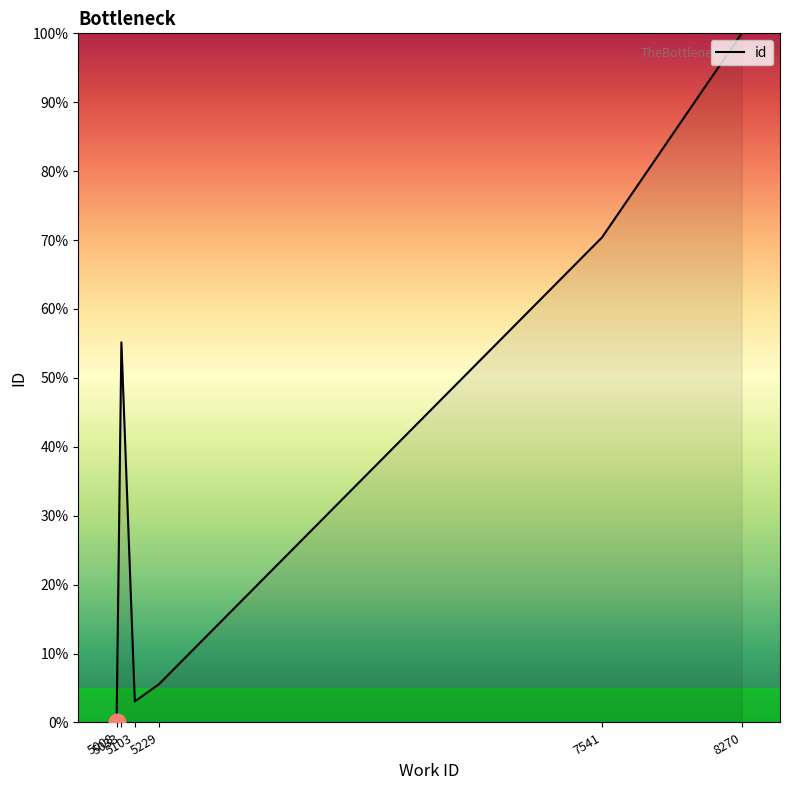

How many series are shown in this chart?

1